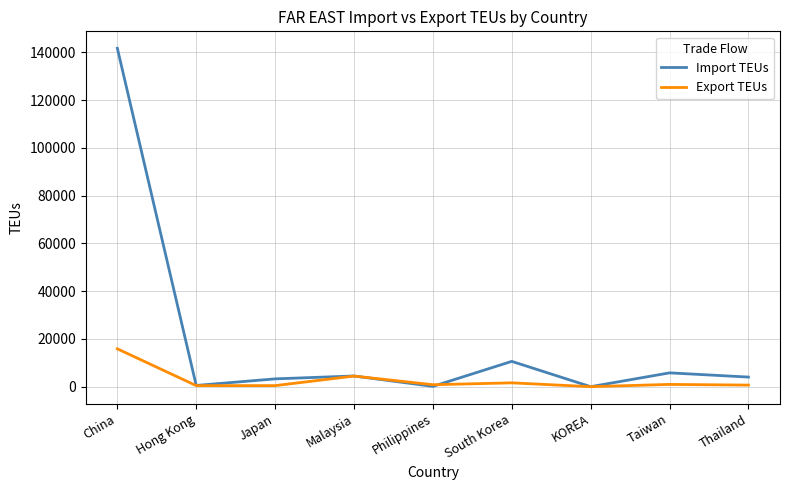

Rank the series at China from lowest to highest value.

Export TEUs, Import TEUs